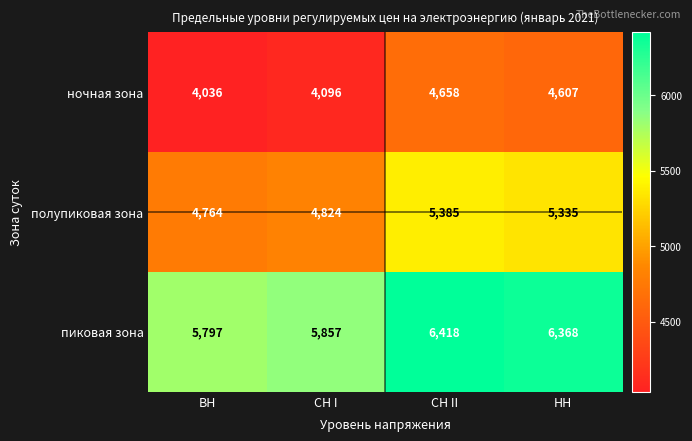

How many series are shown in this chart?

3